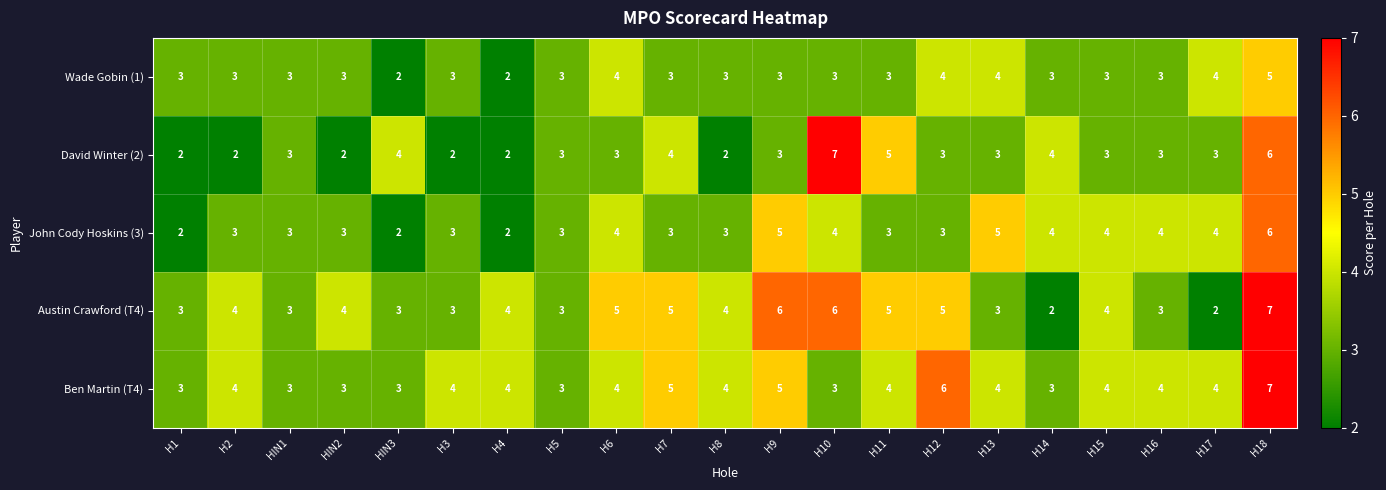

The value of David Winter (2) at H8 is 3. True or false?

False